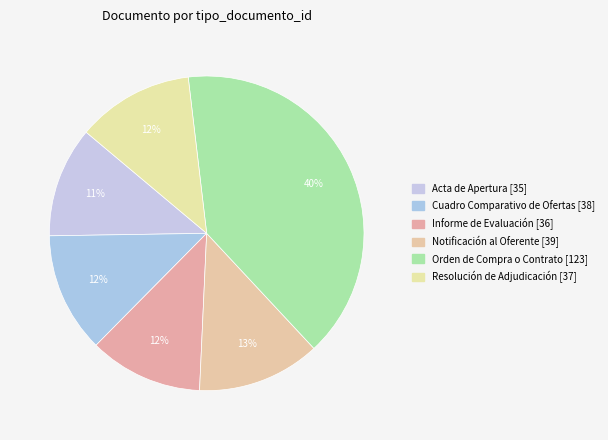

Is Orden de Compra o Contrato the majority of the pie?

No